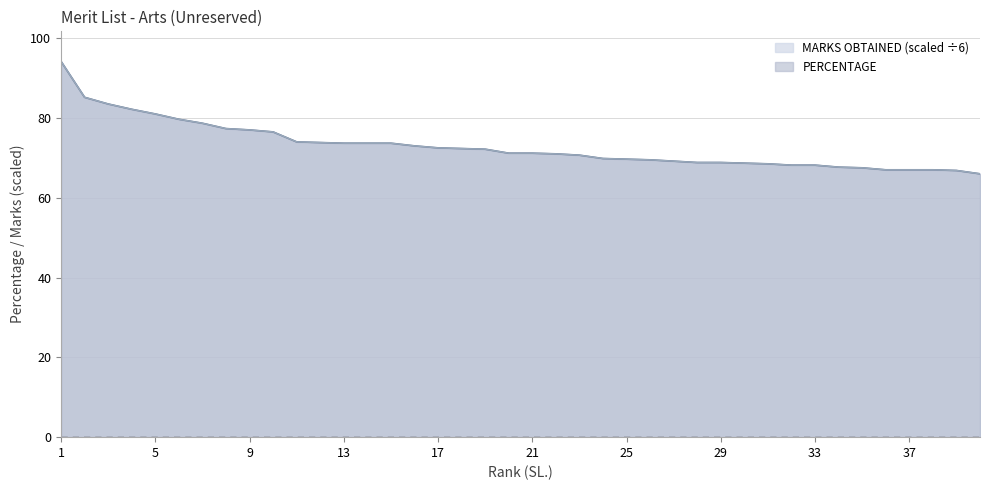

The value of PERCENTAGE at 5 is 81.0. True or false?

True